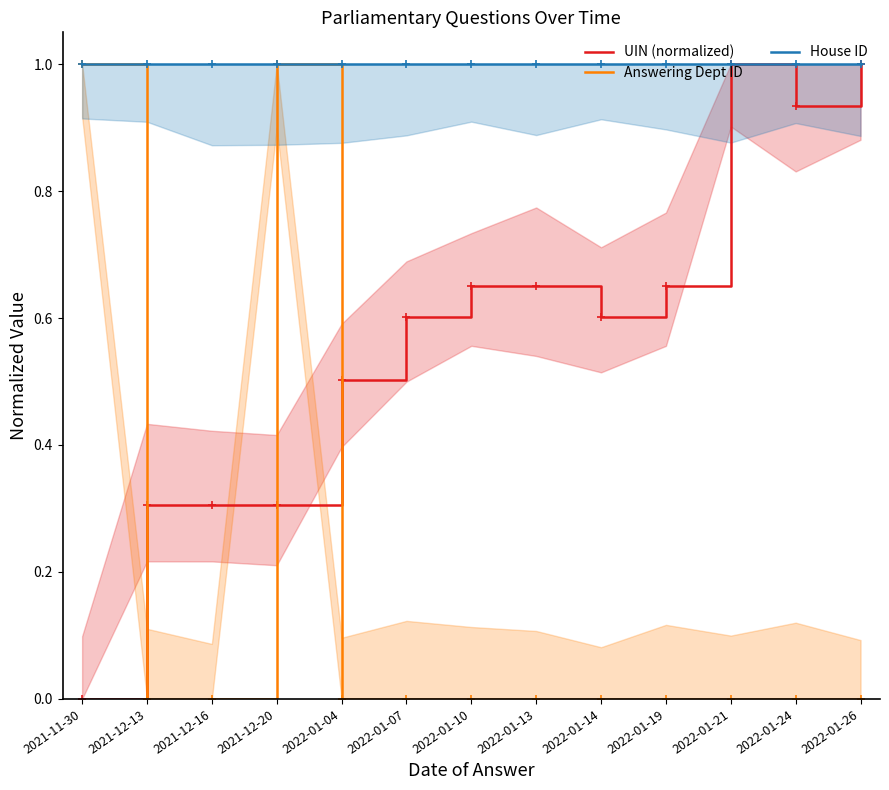

Reading left to right, list all the values displayed in this chart.

UIN (normalized): 2021-11-30=0.0	2021-12-13=0.3	2021-12-16=0.3	2021-12-20=0.3	2022-01-04=0.5	2022-01-07=0.6	2022-01-10=0.7	2022-01-13=0.7	2022-01-14=0.6	2022-01-19=0.7	2022-01-21=1.0	2022-01-24=0.9	2022-01-26=1.0
Answering Dept ID: 2021-11-30=1.0	2021-12-13=0.0	2021-12-16=0.0	2021-12-20=1.0	2022-01-04=0.0	2022-01-07=0.0	2022-01-10=0.0	2022-01-13=0.0	2022-01-14=0.0	2022-01-19=0.0	2022-01-21=0.0	2022-01-24=0.0	2022-01-26=0.0
House ID: 2021-11-30=1.0	2021-12-13=1.0	2021-12-16=1.0	2021-12-20=1.0	2022-01-04=1.0	2022-01-07=1.0	2022-01-10=1.0	2022-01-13=1.0	2022-01-14=1.0	2022-01-19=1.0	2022-01-21=1.0	2022-01-24=1.0	2022-01-26=1.0